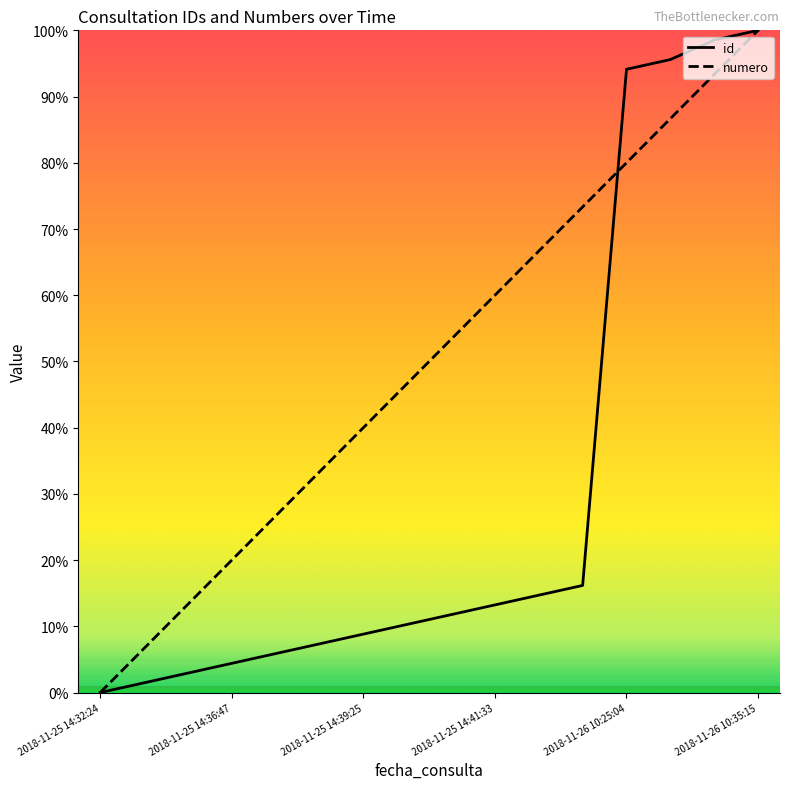

Which series has the widest spread of values?

id